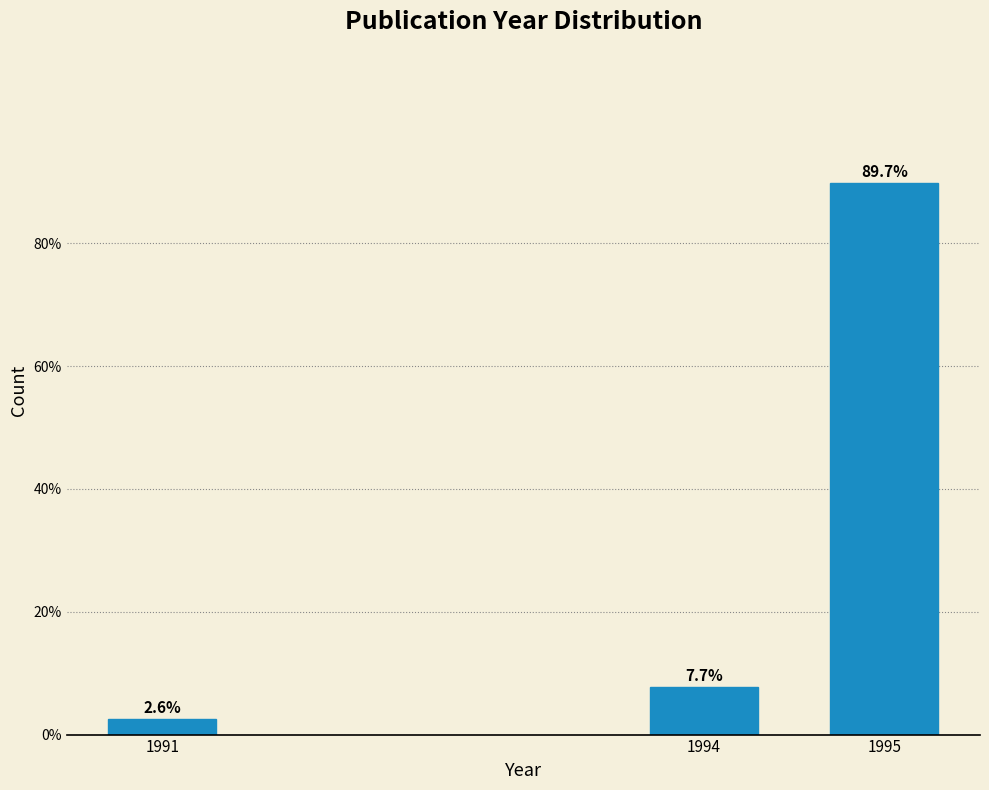

Reading left to right, what are all the values shown in this chart?

1991=2.6	1994=7.7	1995=89.7